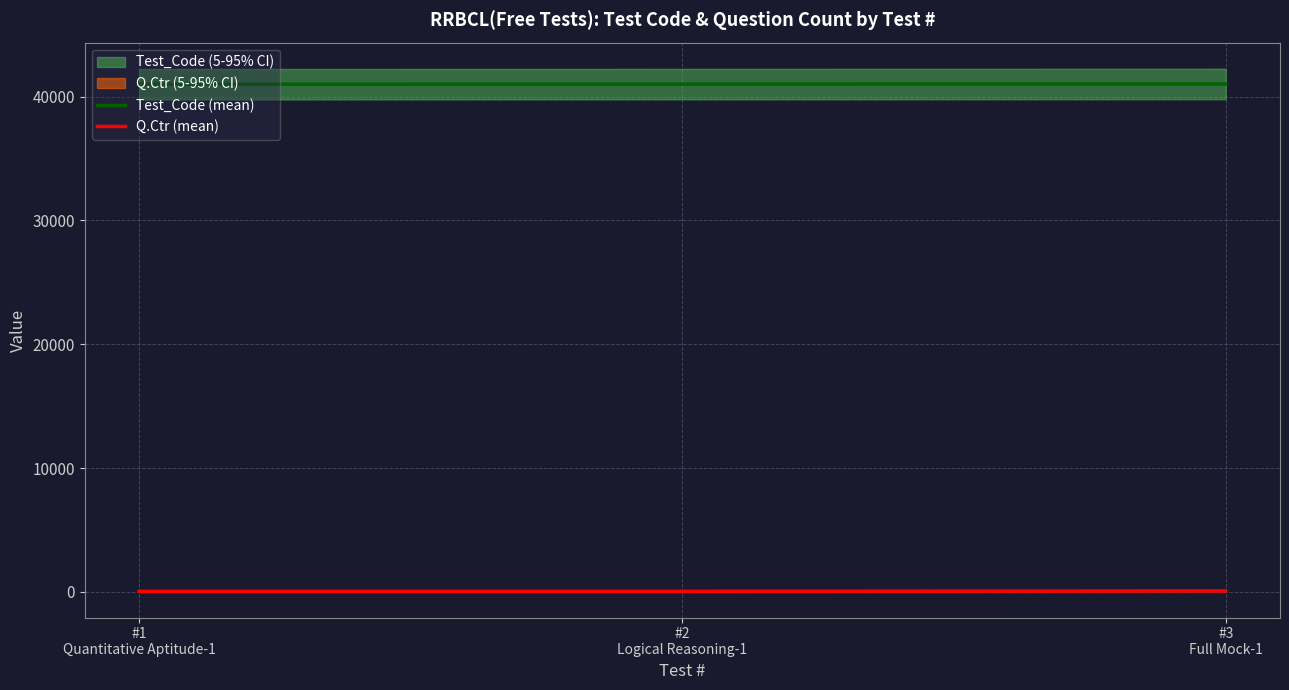

How many lines are shown in the chart?

2